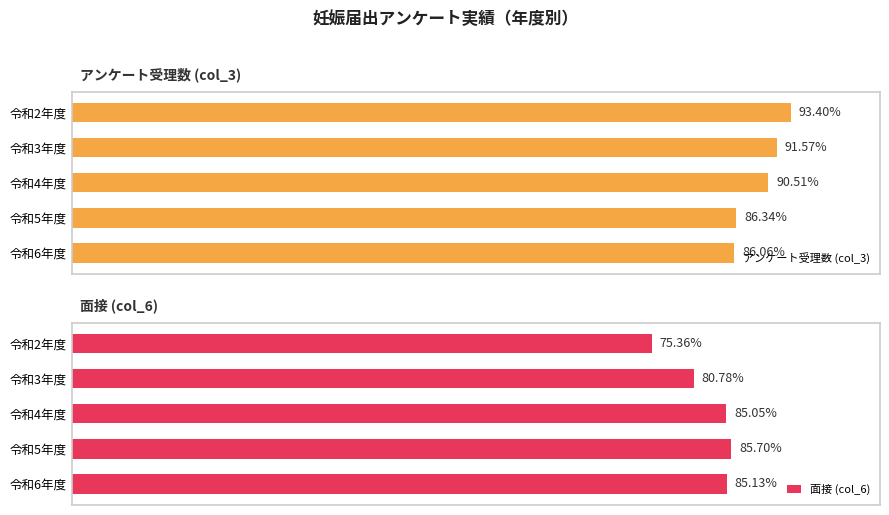

True or false: 面接 (col_6) has a value of 13332 at 令和2年度.

False